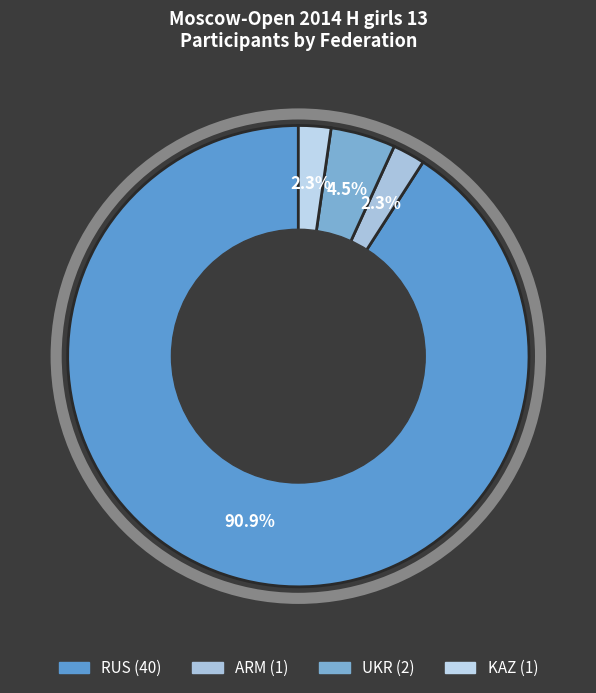

Which slice is the smallest?

ARM